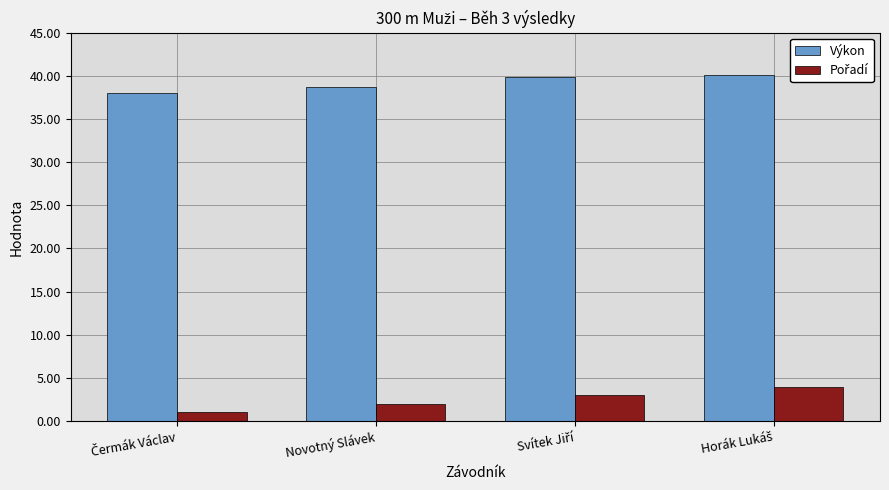

Is it true that Výkon equals 38.8 at Novotný Slávek?

True